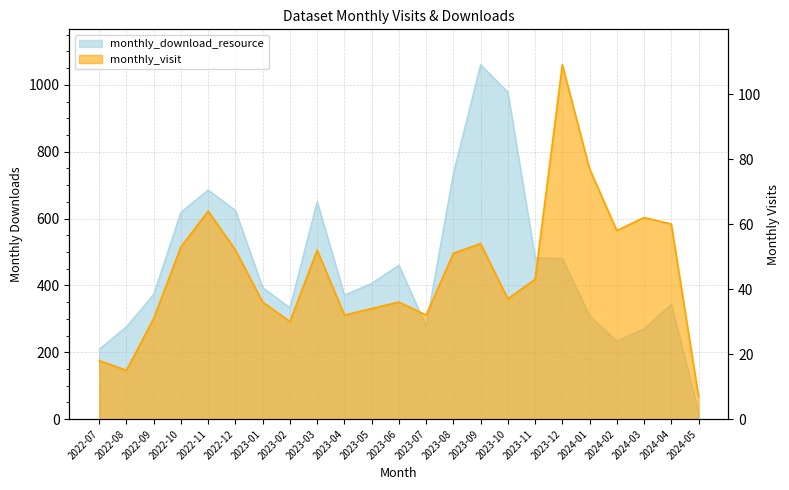

Does the chart display data point markers on the line(s)?

No